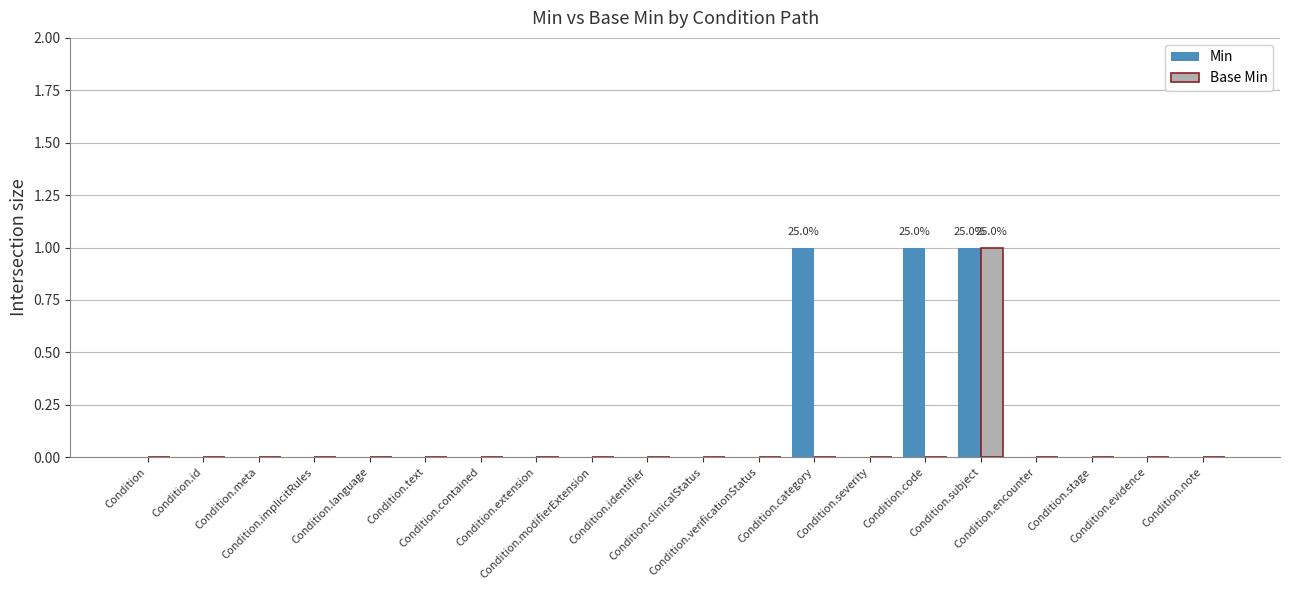

Which series has the largest total across all categories?

Min